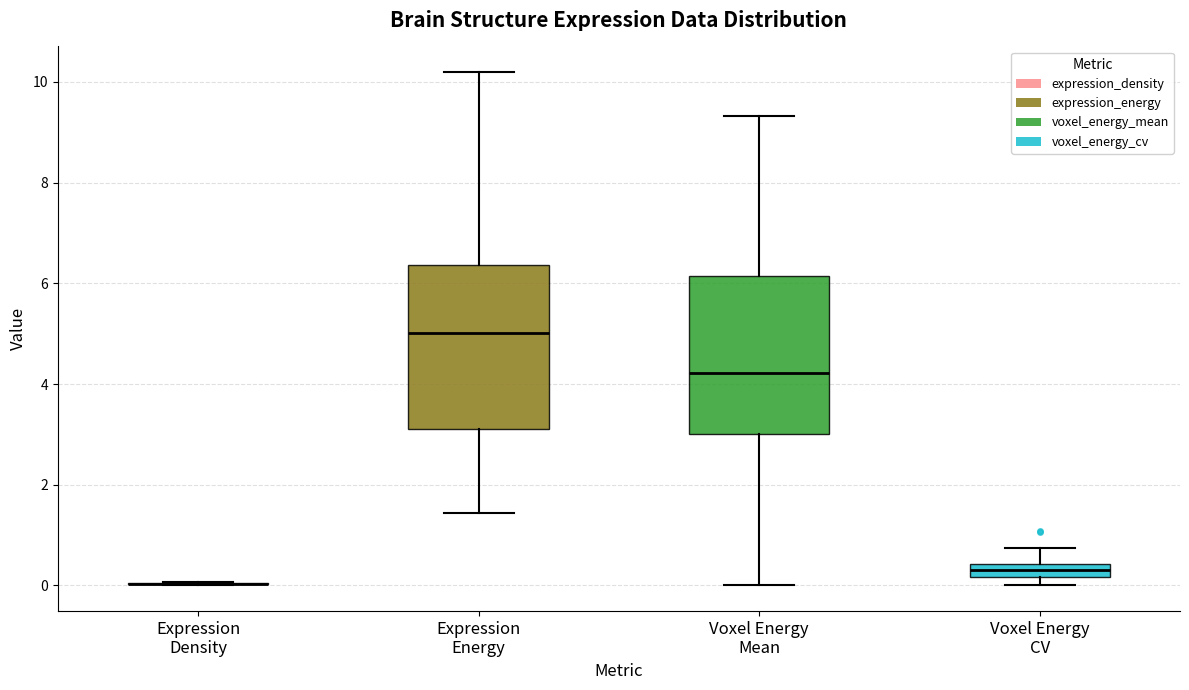

Where is the upper edge of the box for Voxel Energy CV on the y-axis? The values are not printed on the chart, so give them approximately, as read against the axis.

0.4